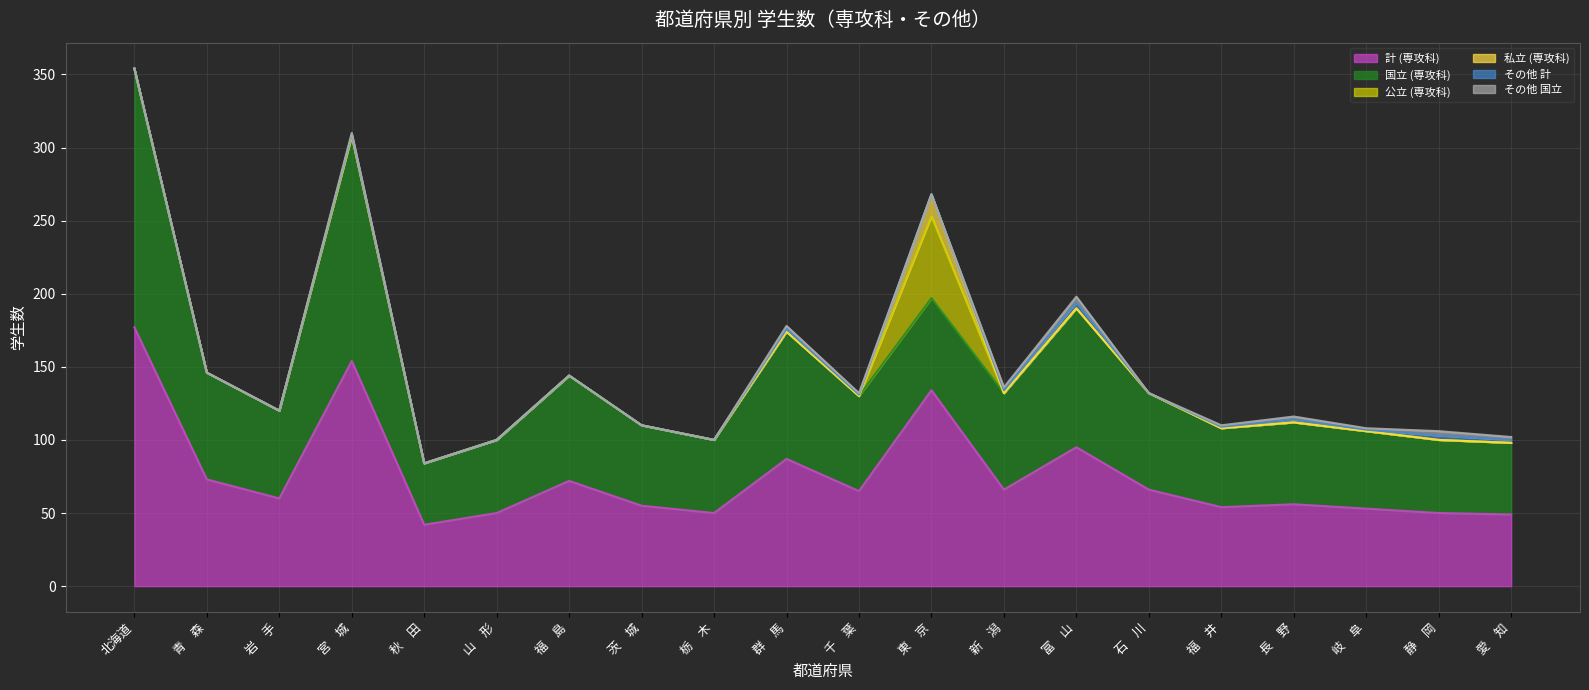

What is the difference between the highest and lowest values at 福　島?

72